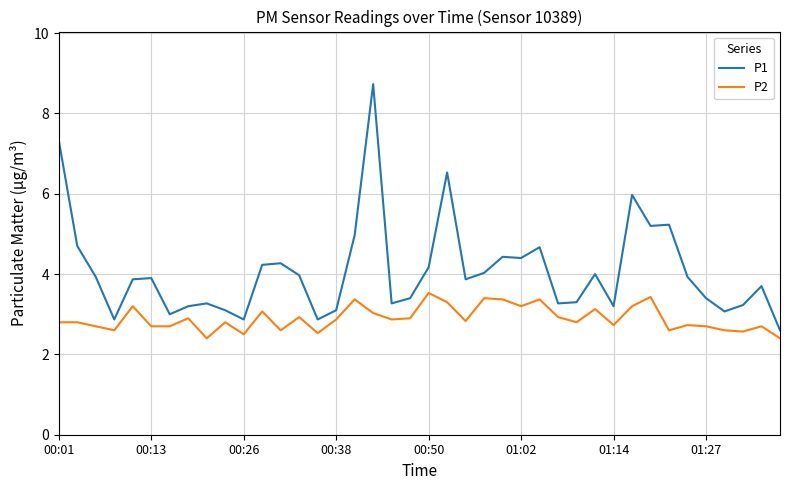

What is the minimum value for P2?

2.4